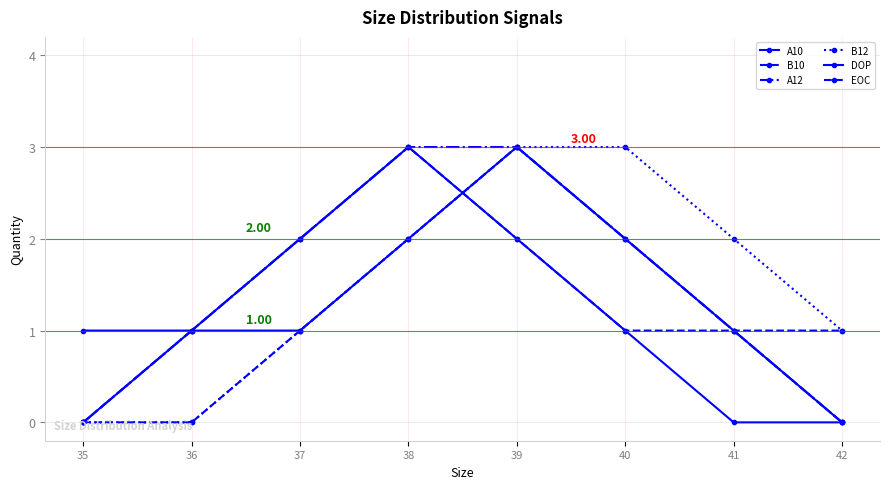

Which series has the largest total across all categories?

A12